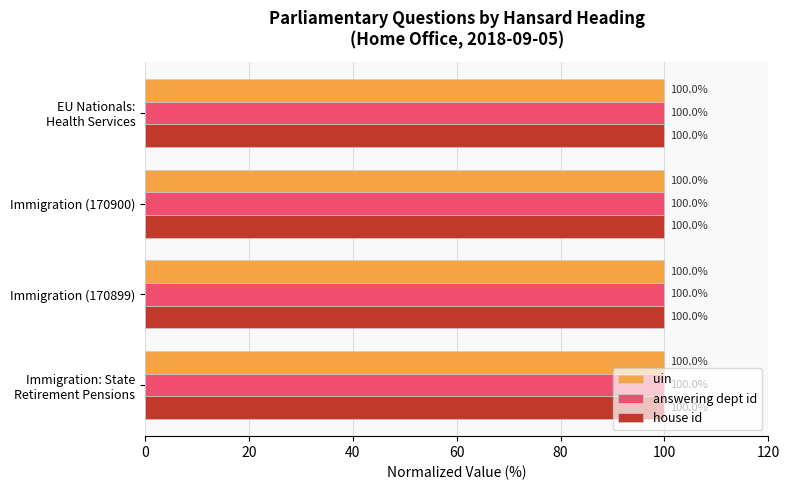

What is the minimum value for answering dept id?

100.0